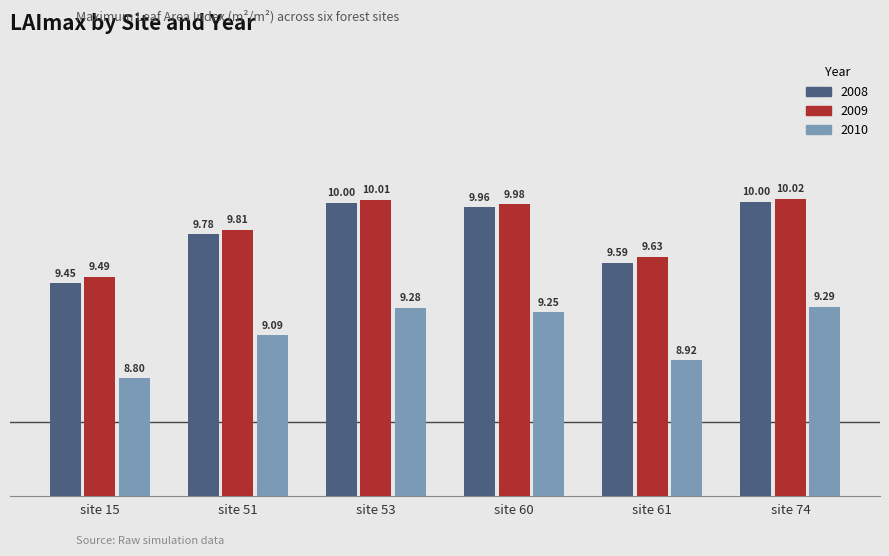

What is the minimum value for 2008?

9.4